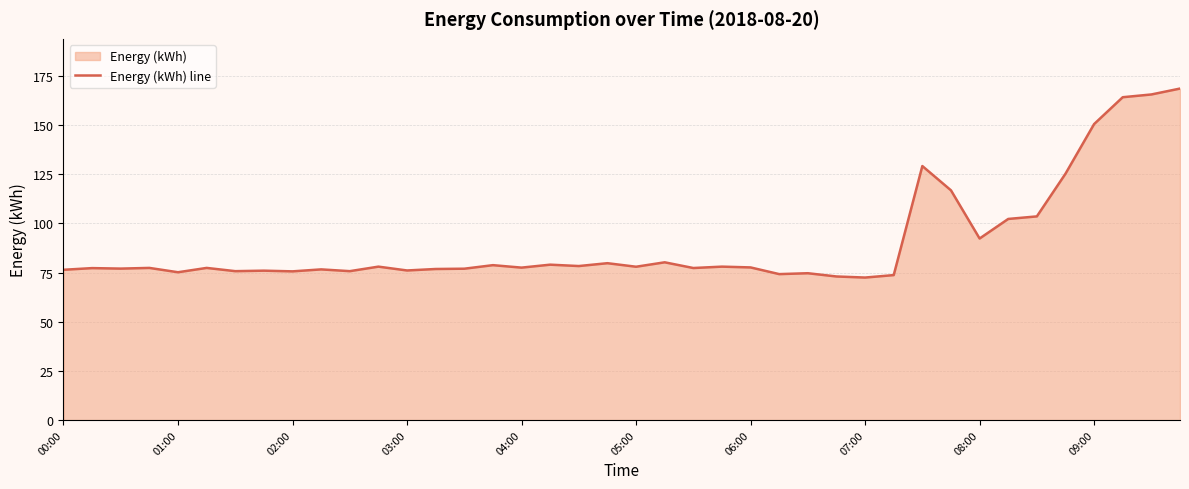

What position from the right is 32?

8